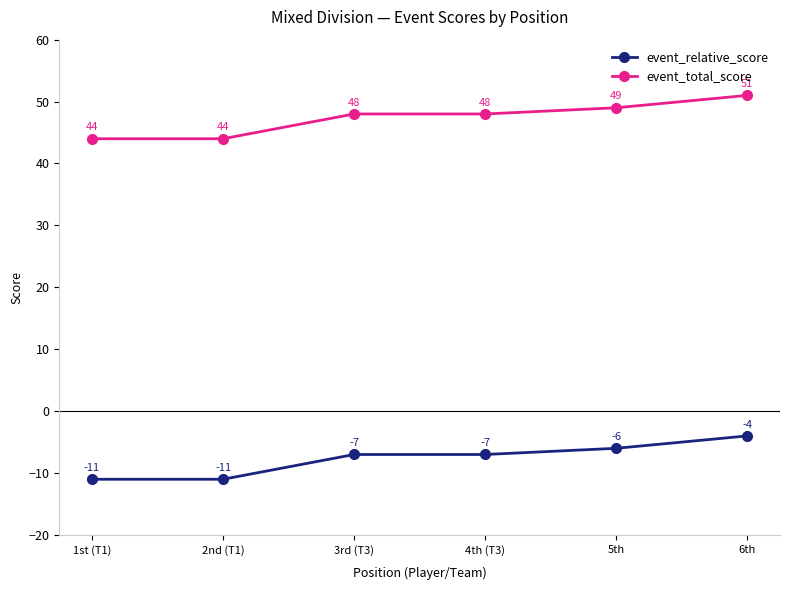

At which category does the chart reach its peak across all series?

6th